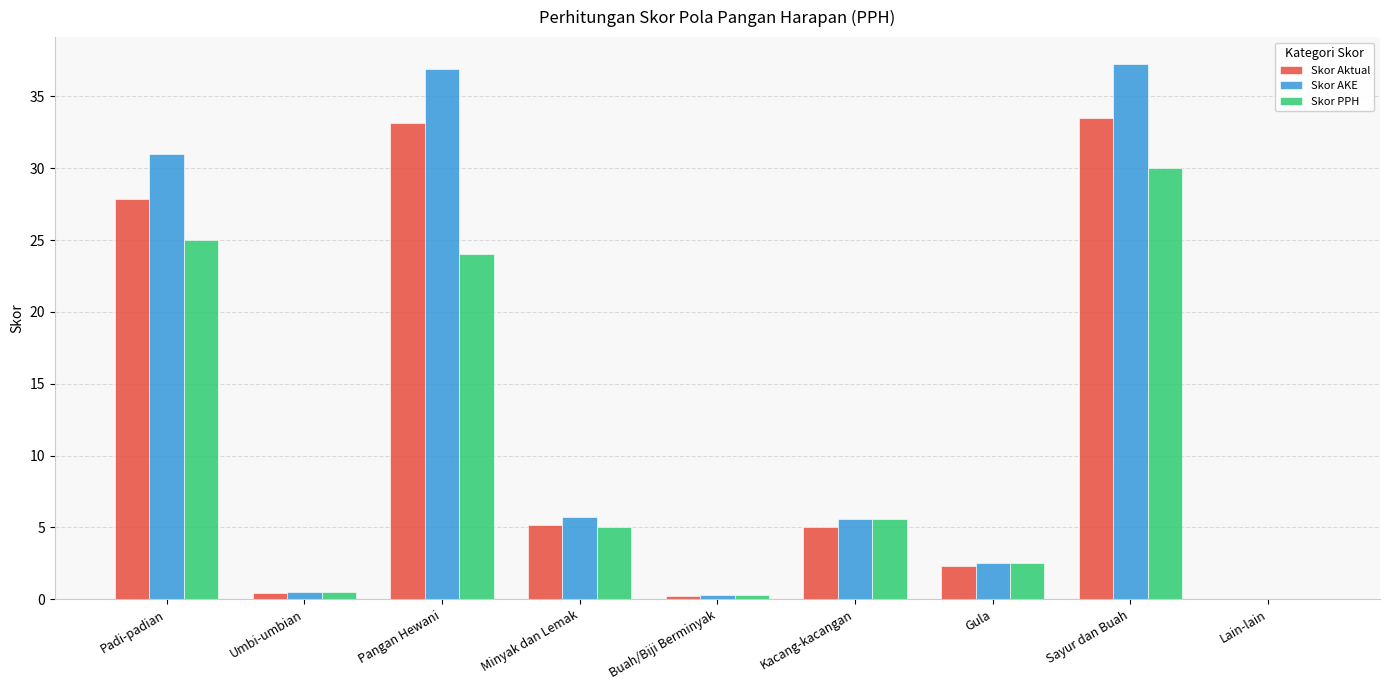

Reading right to left, transcribe all the data shown in this chart.

Skor Aktual: Lain-lain=0.0	Sayur dan Buah=33.5	Gula=2.3	Kacang-kacangan=5.0	Buah/Biji Berminyak=0.2	Minyak dan Lemak=5.2	Pangan Hewani=33.2	Umbi-umbian=0.4	Padi-padian=27.8
Skor AKE: Lain-lain=0.0	Sayur dan Buah=37.3	Gula=2.5	Kacang-kacangan=5.6	Buah/Biji Berminyak=0.3	Minyak dan Lemak=5.7	Pangan Hewani=36.9	Umbi-umbian=0.5	Padi-padian=31.0
Skor PPH: Lain-lain=0.0	Sayur dan Buah=30.0	Gula=2.5	Kacang-kacangan=5.6	Buah/Biji Berminyak=0.3	Minyak dan Lemak=5.0	Pangan Hewani=24.0	Umbi-umbian=0.5	Padi-padian=25.0